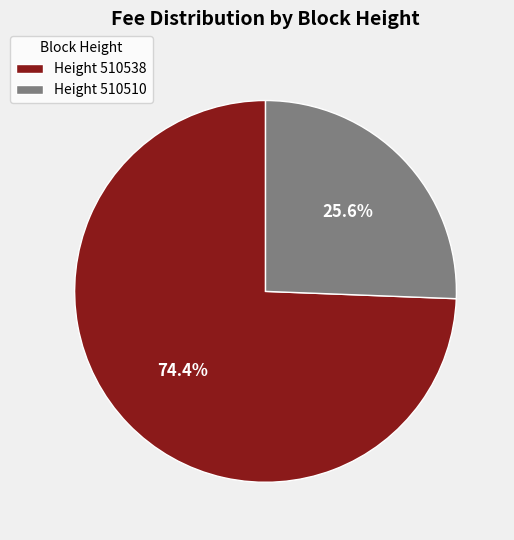

To the nearest percent, what is the difference between the largest and smallest slice percentages?

49%